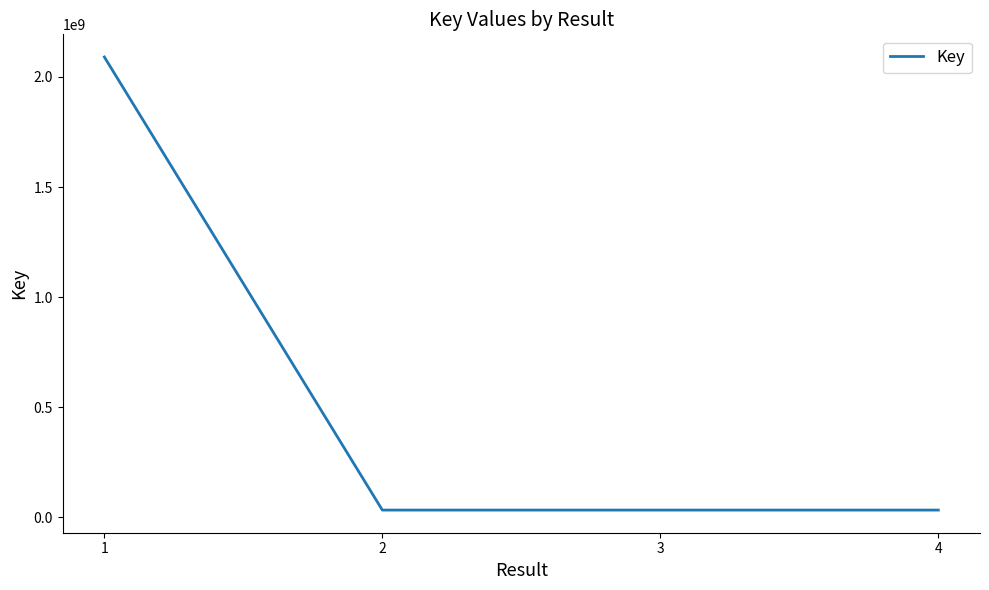

What is the sum of all values?

2189228353